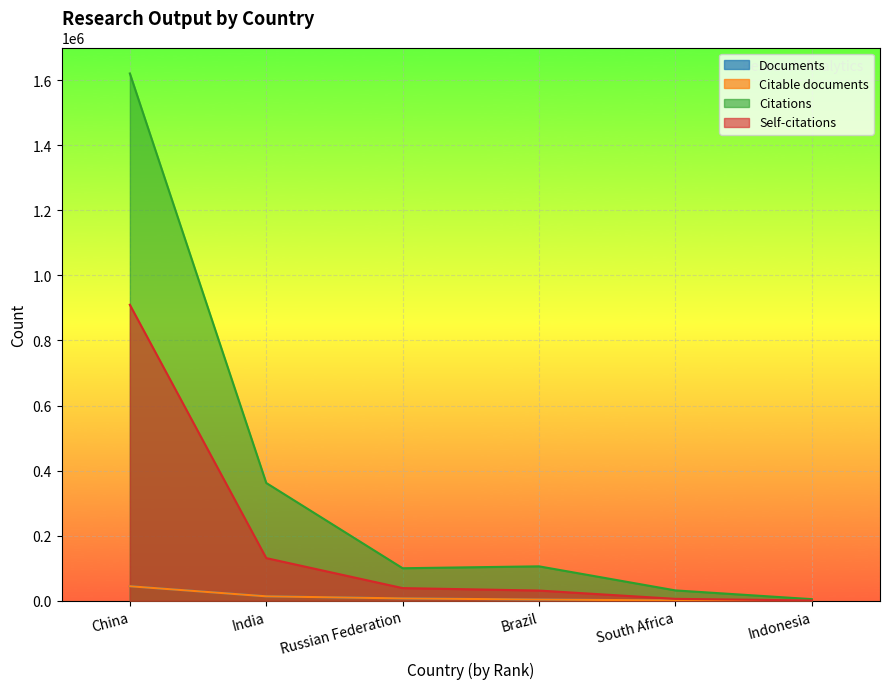

Which series has the largest range (max minus min)?

Citations